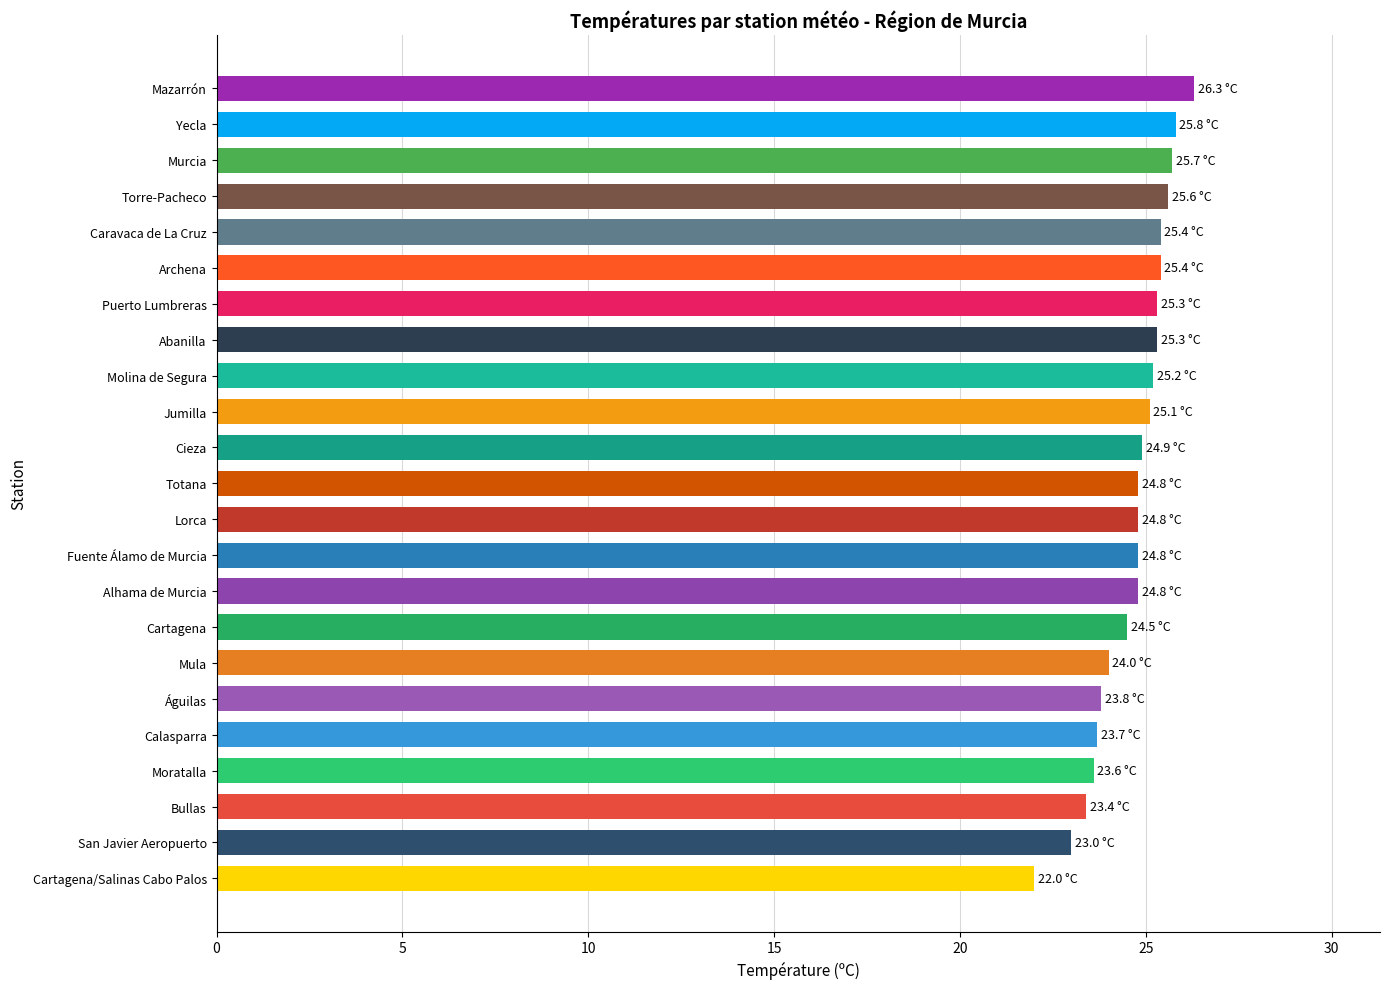

Read the value at Cieza.

24.9